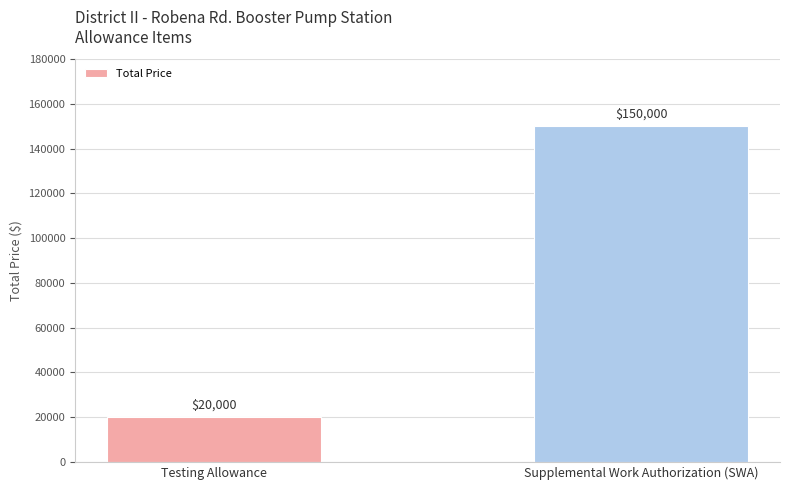

True or false: the data shows 20000 at Testing Allowance.

True